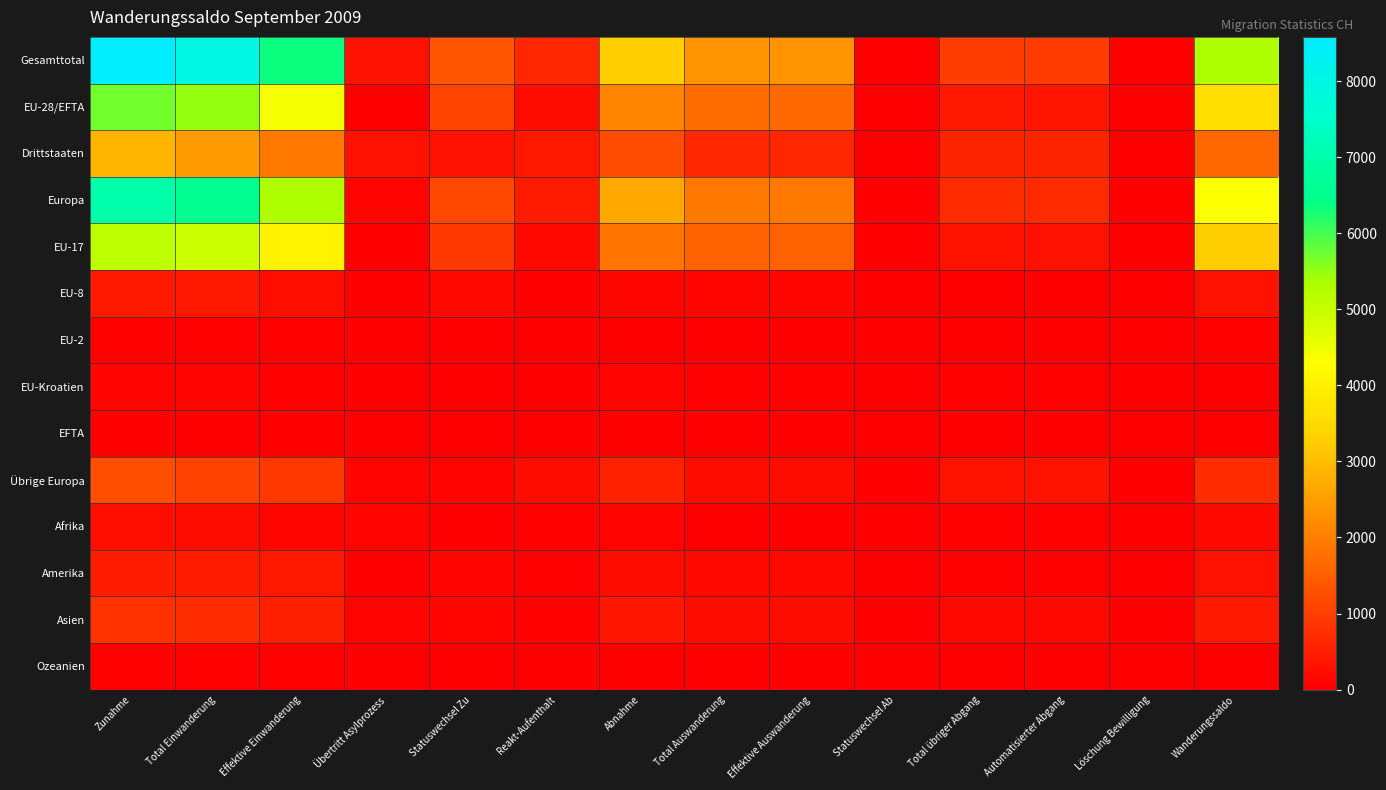

Which series changed the most between Reakt-Aufenthalt and Statuswechsel Ab?

Gesamttotal